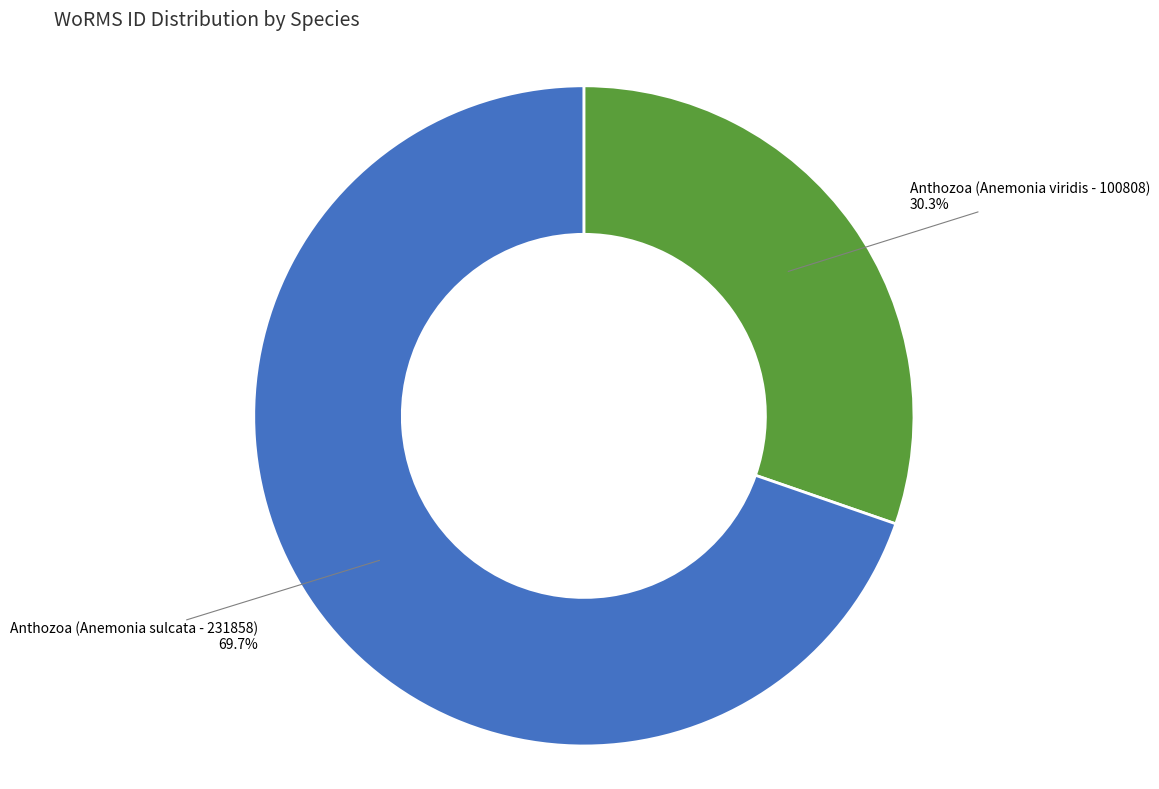

How many segments does this pie chart have?

2